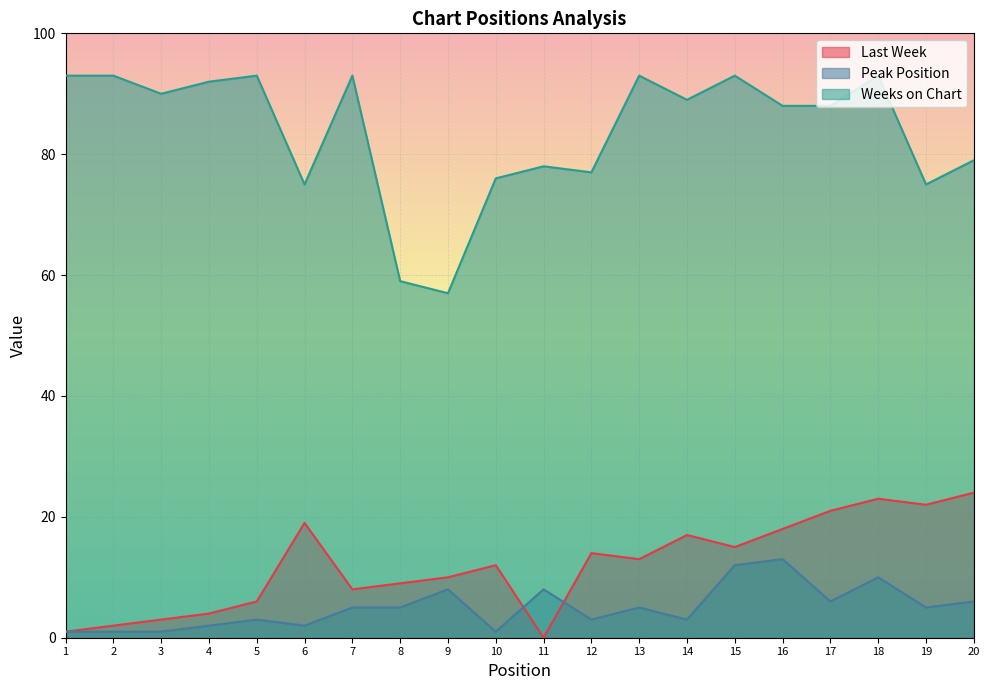

At 8, list the series in order from smallest to largest.

Peak Position, Last Week, Weeks on Chart